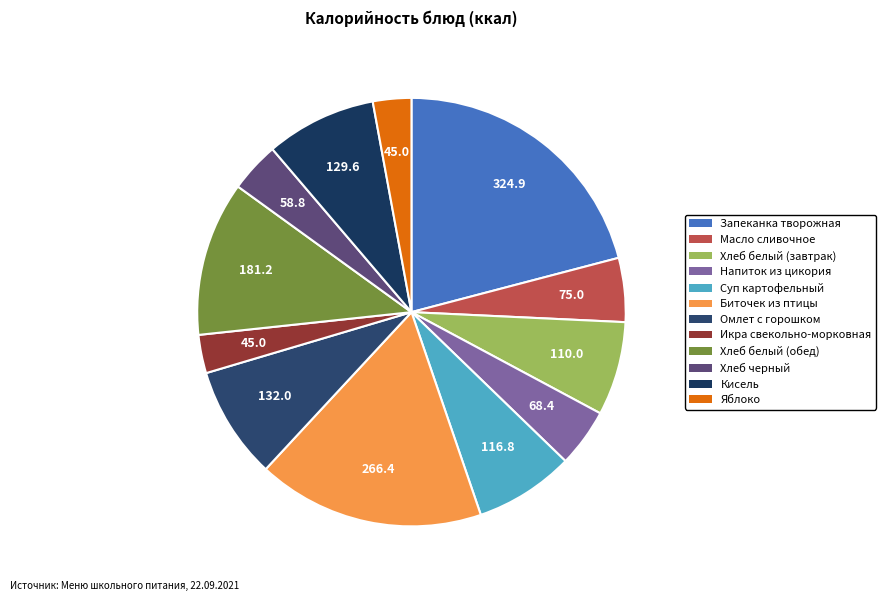

How many segments does this pie chart have?

12